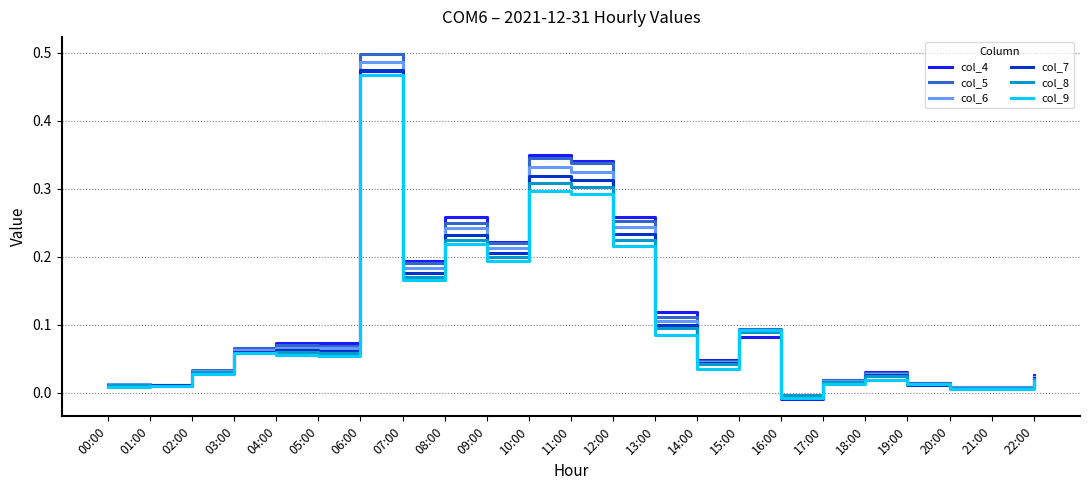

At which category is the sum across all series the highest?

06:00